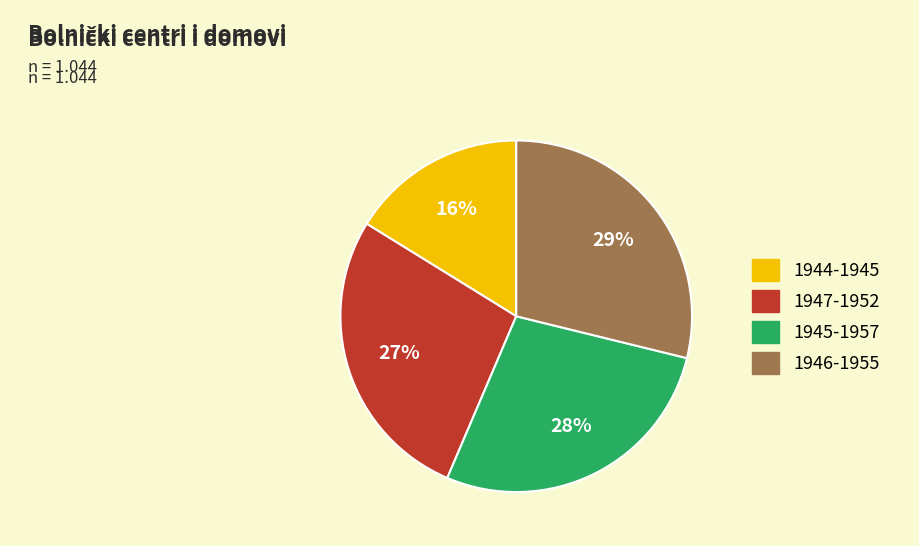

To the nearest percent, what portion does 1944-1945 represent?

16%